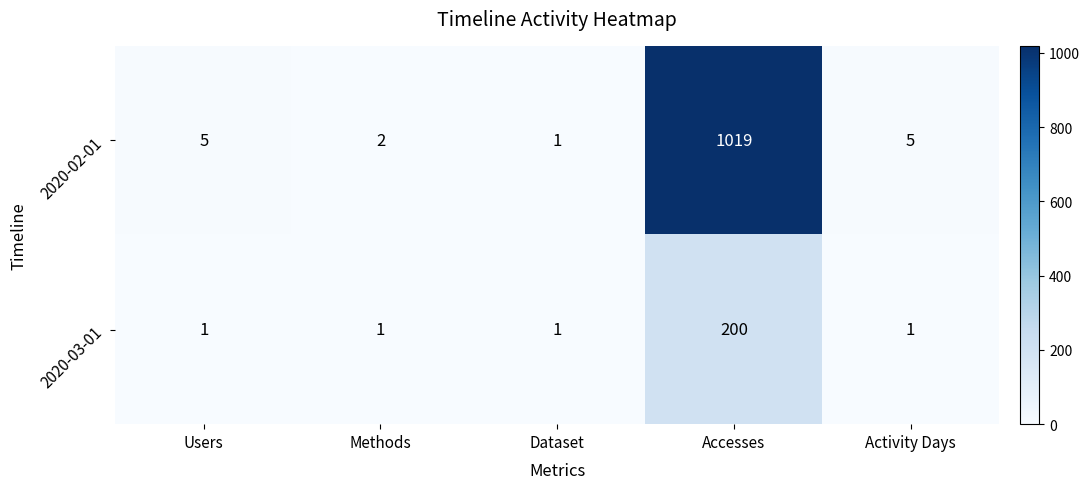

Rank the series by their maximum value, from highest to lowest.

2020-02-01, 2020-03-01